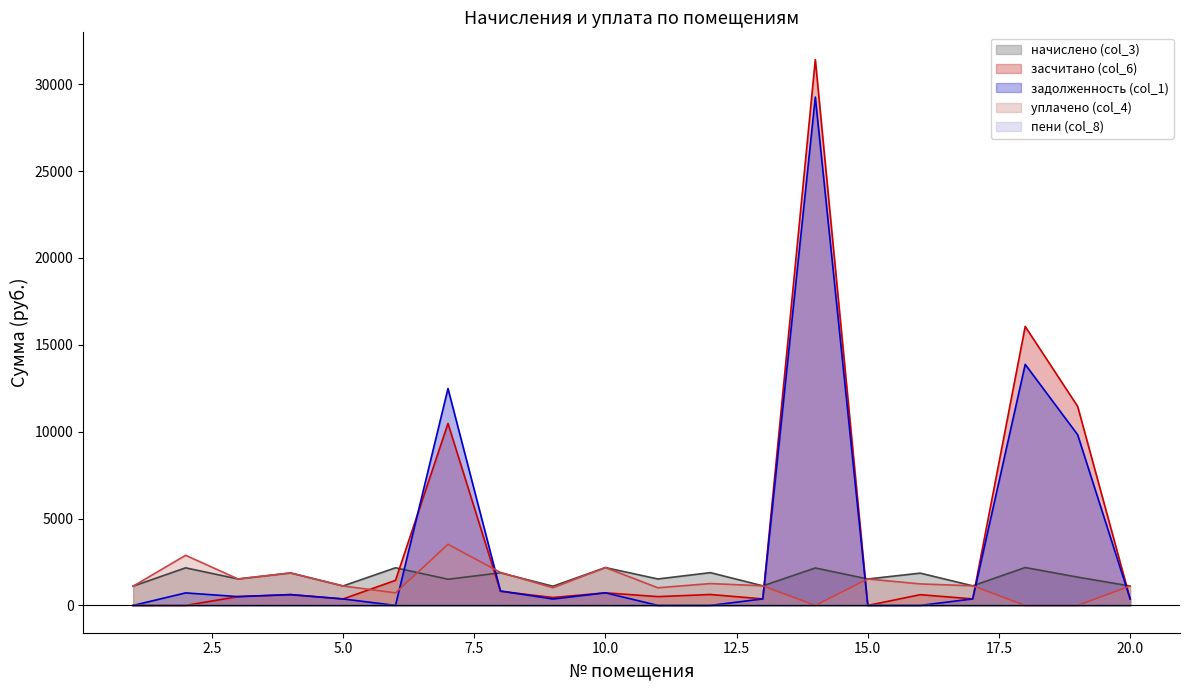

What is the approximate value of начислено (col_3) at 12?

1887.8